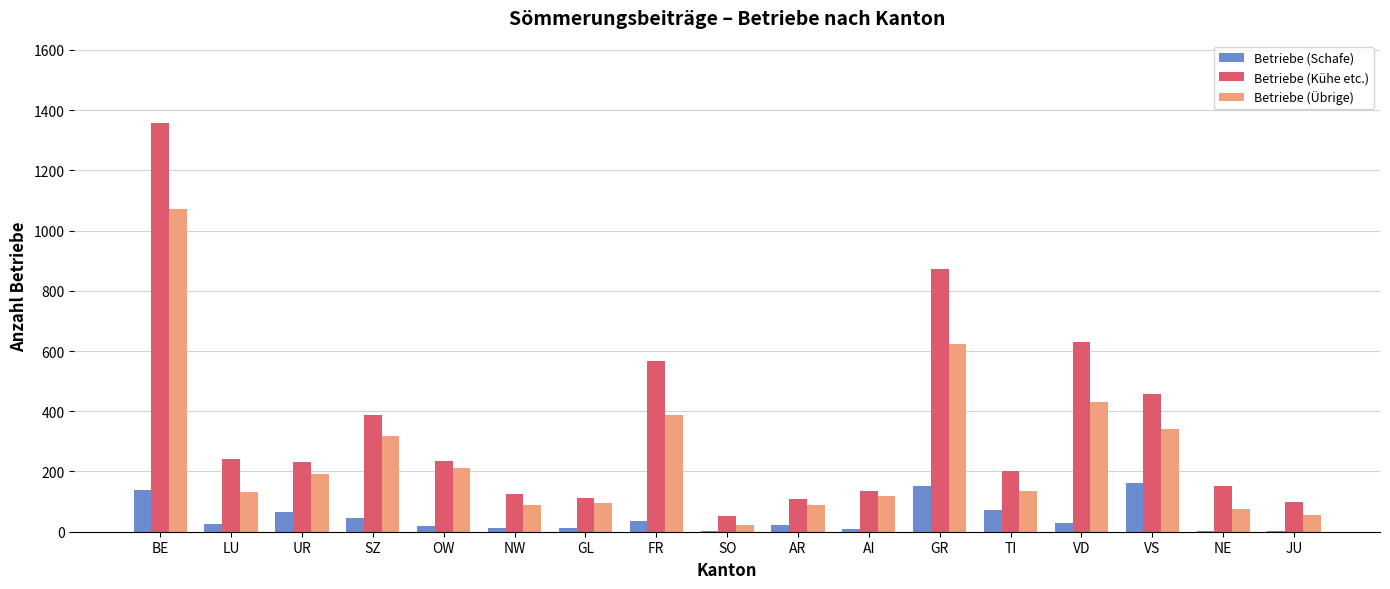

At which label does Betriebe (Übrige) reach its peak?

BE